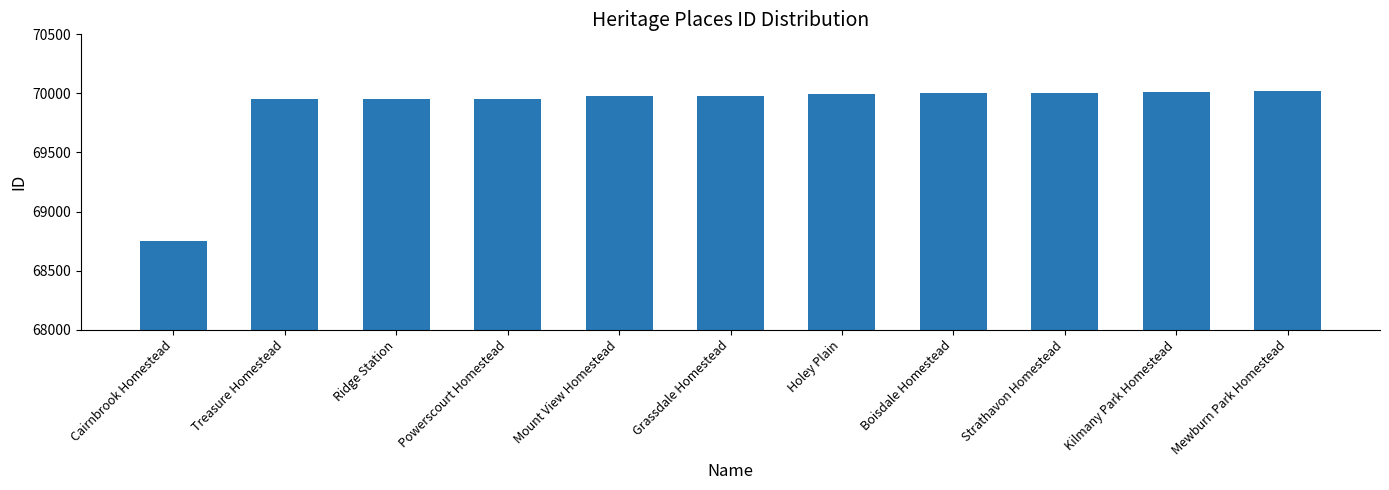

What is the minimum value shown in the chart?

68750